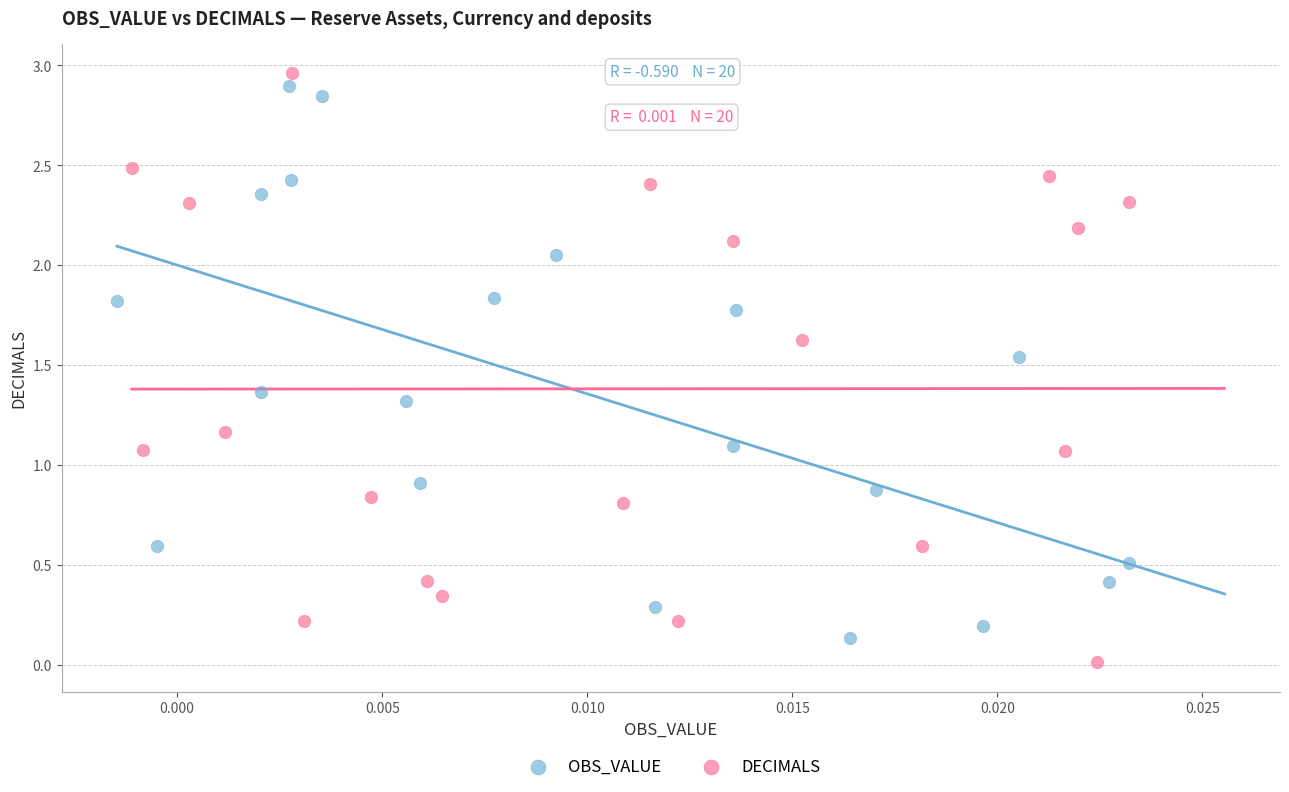

What are all the series names shown in the legend?

OBS_VALUE, DECIMALS